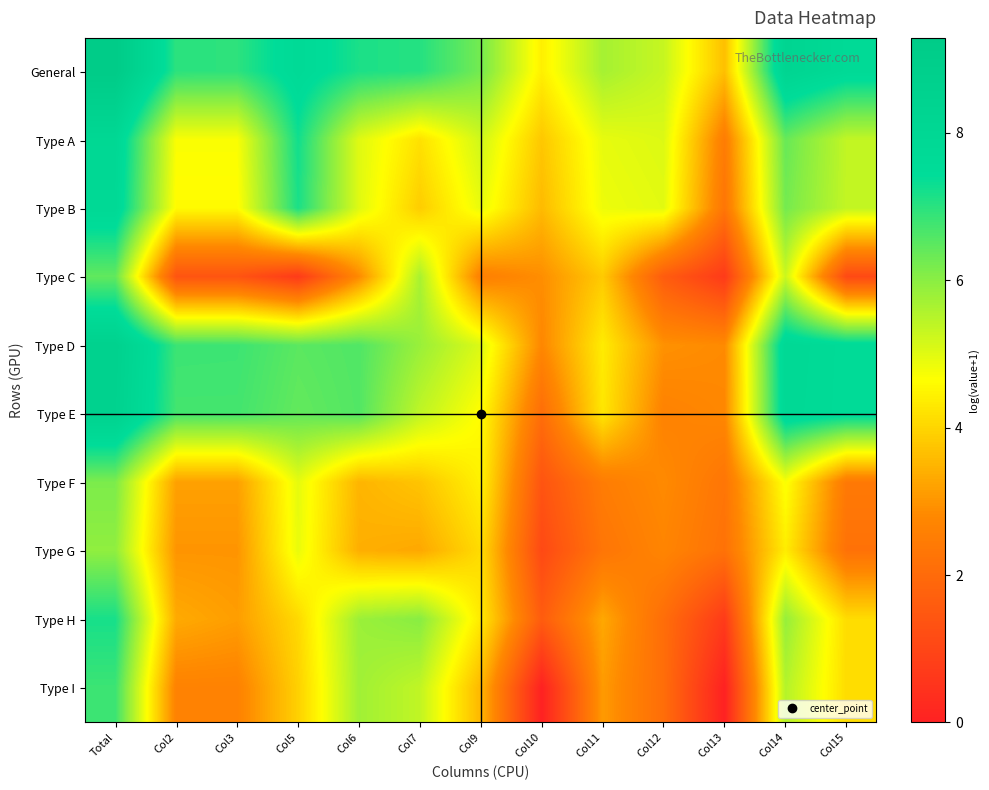

Reading left to right, transcribe all the data shown in this chart.

General: Total=9.3	Col2=7.0	Col3=7.0	Col5=7.7	Col6=7.1	Col7=7.0	Col9=6.2	Col10=4.4	Col11=5.7	Col12=5.3	Col13=3.7	Col14=8.3	Col15=7.7
Type A: Total=8.0	Col2=4.7	Col3=4.7	Col5=7.2	Col6=5.0	Col7=4.2	Col9=5.2	Col10=3.8	Col11=4.9	Col12=5.0	Col13=2.5	Col14=6.4	Col15=5.4
Type B: Total=7.8	Col2=4.6	Col3=4.6	Col5=7.2	Col6=5.0	Col7=3.9	Col9=4.9	Col10=3.6	Col11=4.8	Col12=5.0	Col13=2.3	Col14=6.2	Col15=5.3
Type C: Total=6.4	Col2=1.4	Col3=1.4	Col5=0.7	Col6=2.8	Col7=5.6	Col9=2.6	Col10=2.9	Col11=3.8	Col12=1.6	Col13=0.7	Col14=5.2	Col15=1.1
Type D: Total=8.6	Col2=6.8	Col3=6.8	Col5=6.5	Col6=6.6	Col7=5.8	Col9=5.1	Col10=2.8	Col11=4.4	Col12=2.9	Col13=2.8	Col14=7.9	Col15=7.6
Type E: Total=8.5	Col2=6.7	Col3=6.7	Col5=6.4	Col6=6.6	Col7=5.4	Col9=4.6	Col10=2.1	Col11=4.3	Col12=2.6	Col13=2.8	Col14=7.8	Col15=7.6
Type F: Total=6.2	Col2=3.2	Col3=3.2	Col5=4.9	Col6=3.5	Col7=3.7	Col9=4.5	Col10=1.4	Col11=2.5	Col12=2.8	Col13=2.3	Col14=4.7	Col15=2.4
Type G: Total=5.9	Col2=3.0	Col3=3.0	Col5=4.9	Col6=3.4	Col7=3.3	Col9=4.1	Col10=1.1	Col11=2.3	Col12=2.7	Col13=2.2	Col14=4.4	Col15=2.2
Type H: Total=7.2	Col2=3.3	Col3=3.1	Col5=4.1	Col6=5.8	Col7=6.0	Col9=4.3	Col10=1.6	Col11=3.3	Col12=2.1	Col13=0.7	Col14=5.9	Col15=4.1
Type I: Total=6.8	Col2=2.6	Col3=2.6	Col5=3.9	Col6=5.7	Col7=5.4	Col9=3.5	Col10=0.0	Col11=3.1	Col12=2.1	Col13=0.0	Col14=5.5	Col15=4.1